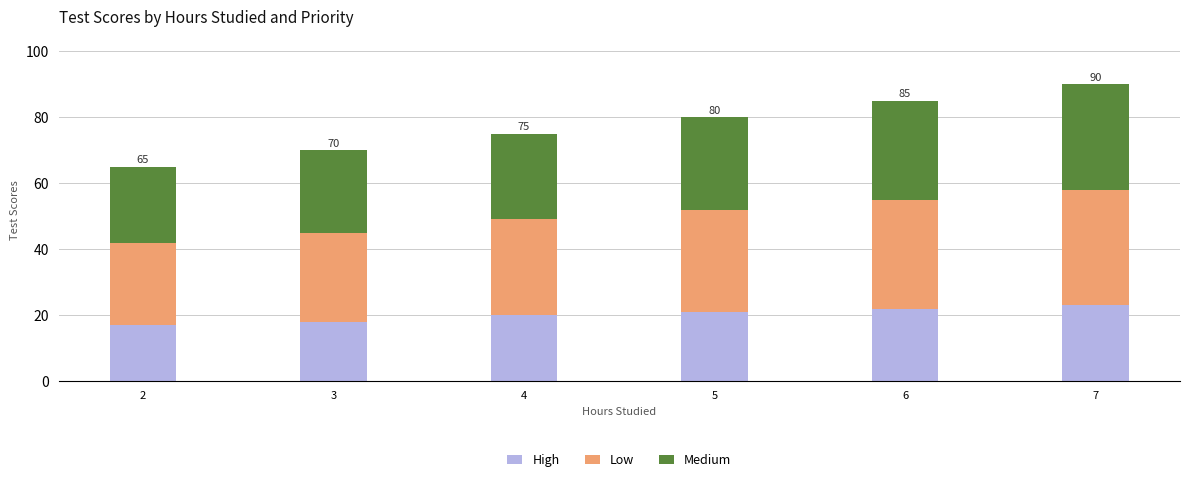

What is the total value across all series at 4?

75